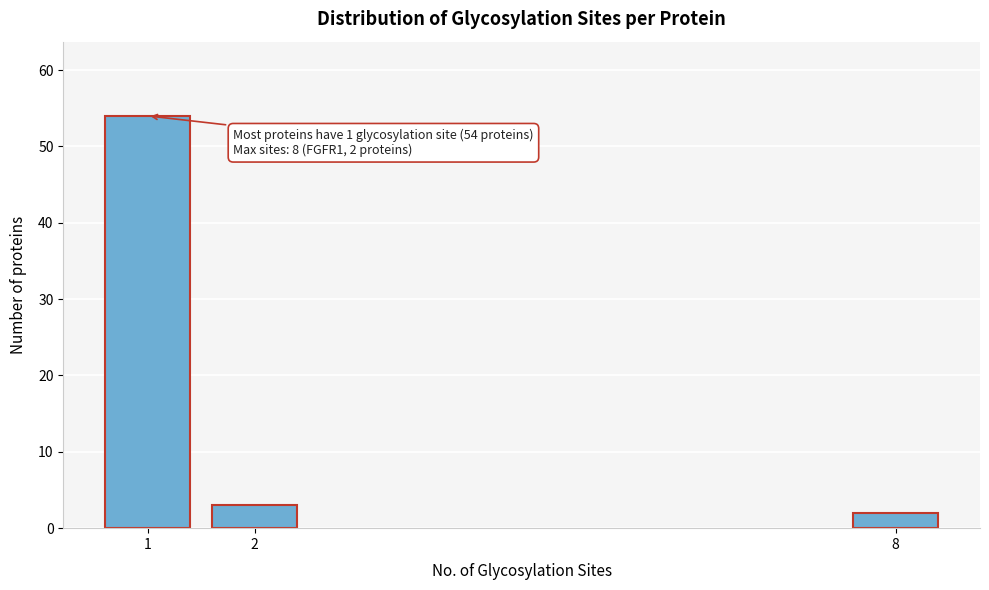

Reading right to left, what are all the values shown in this chart?

8=2	2=3	1=54